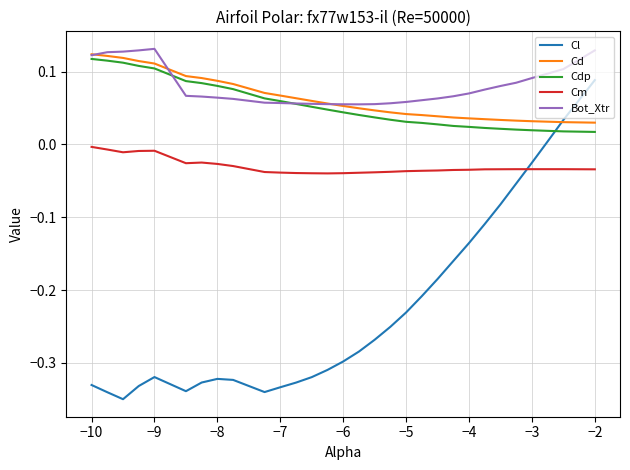

Does the chart have visible grid lines?

Yes